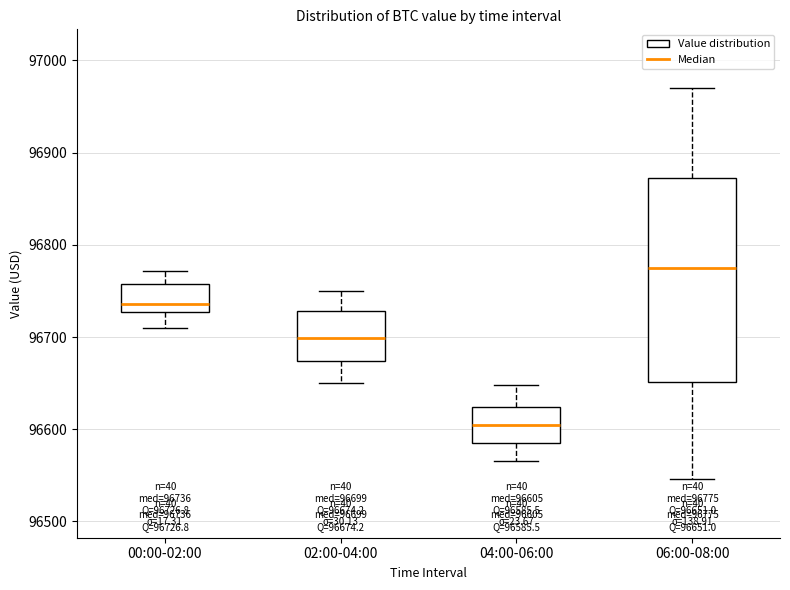

Which box's median line is the lowest?

04:00-06:00